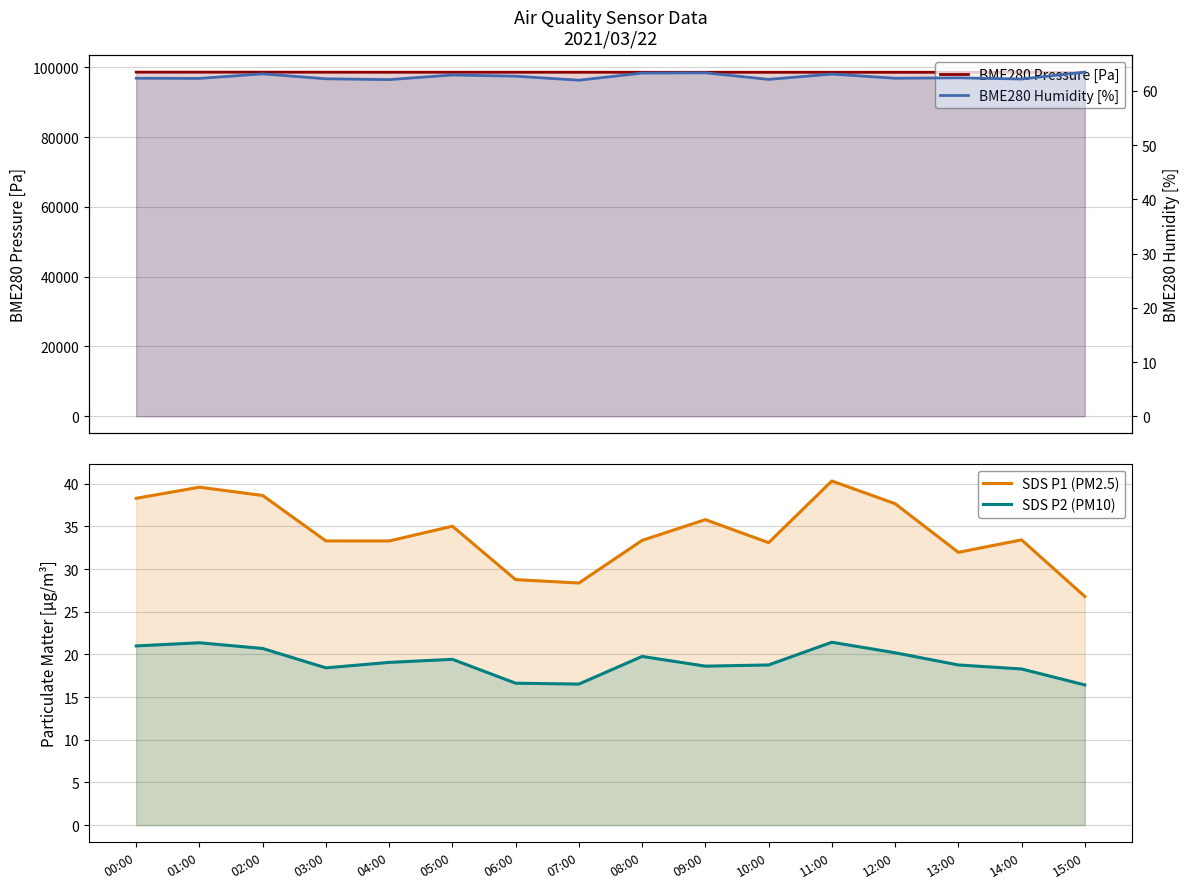

What is the spread (max minus min) of values at 01:00?

98596.2